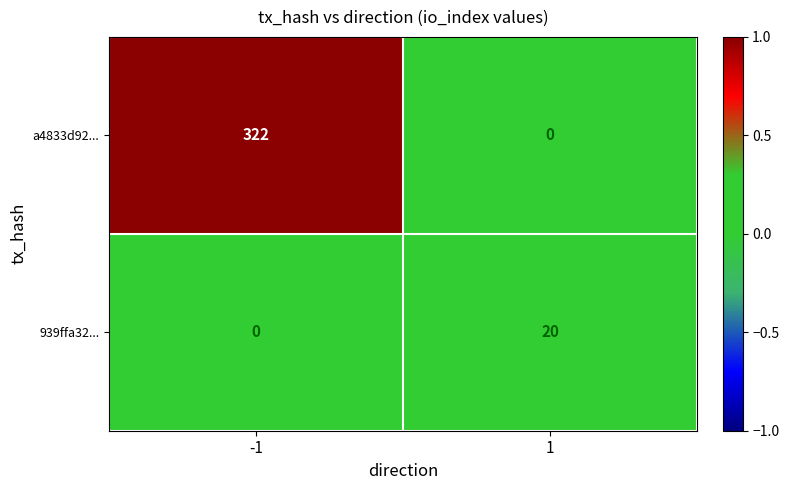

What is the total value across all series at 1?

20